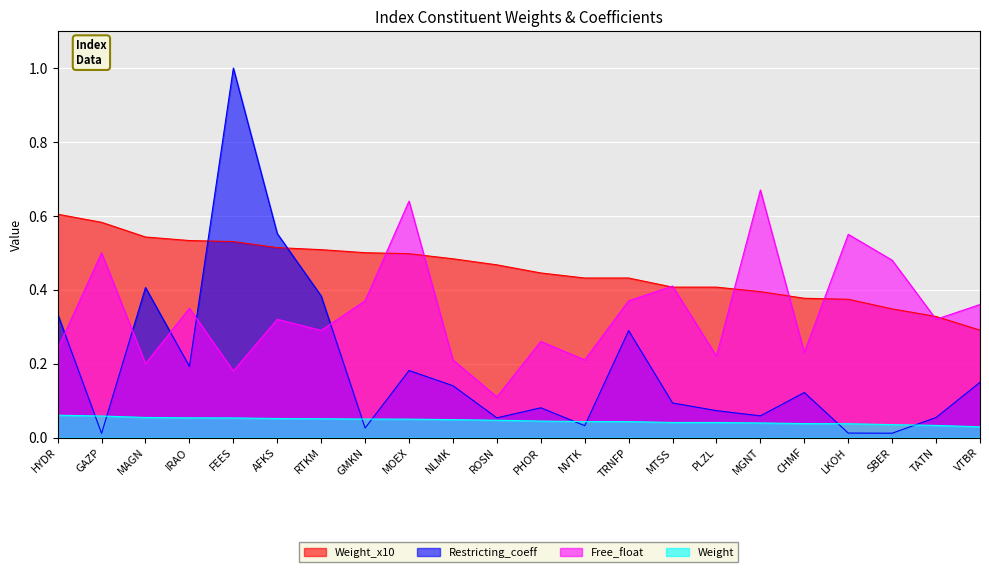

What is the spread (max minus min) of values at RTKM?

0.5